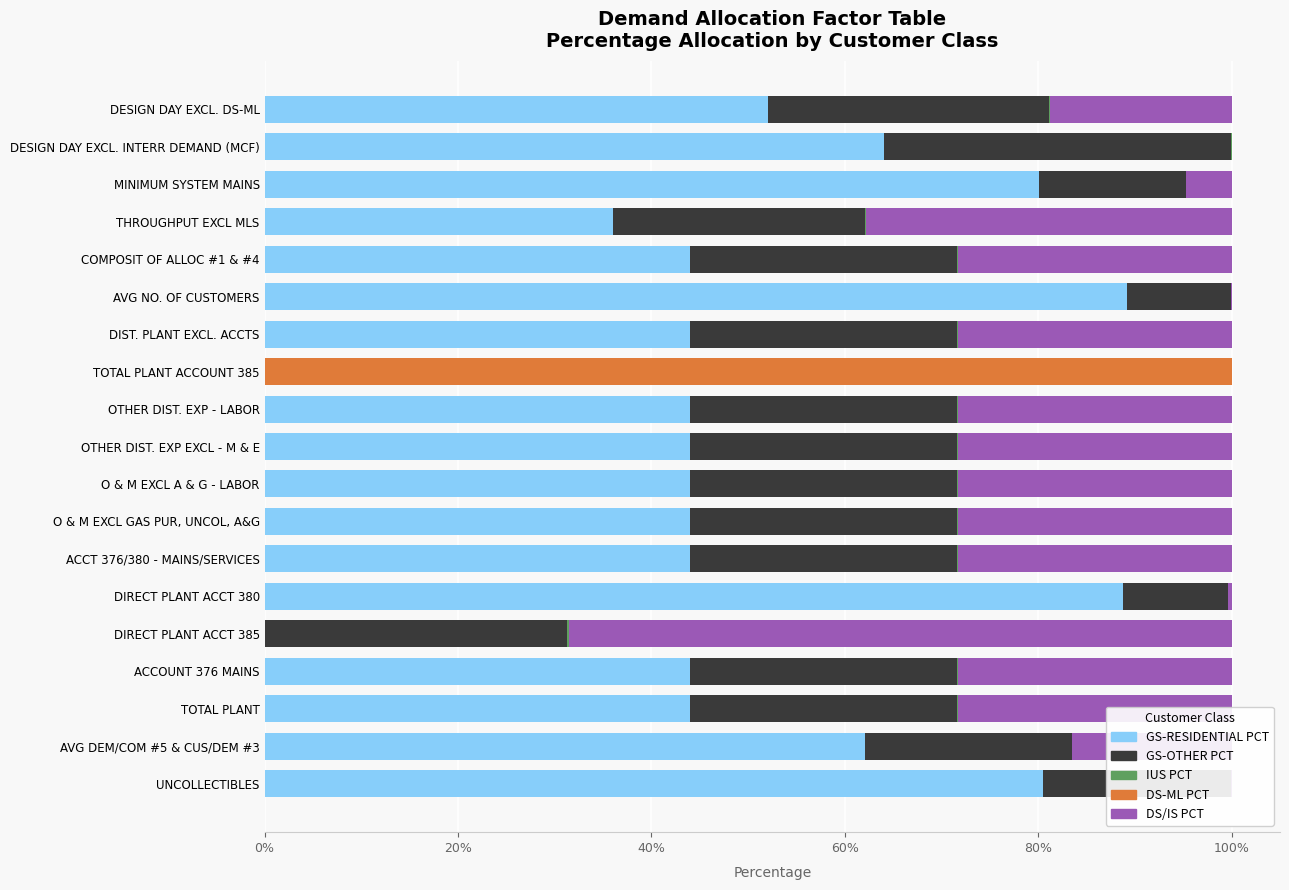

How many groups of bars are there?

19